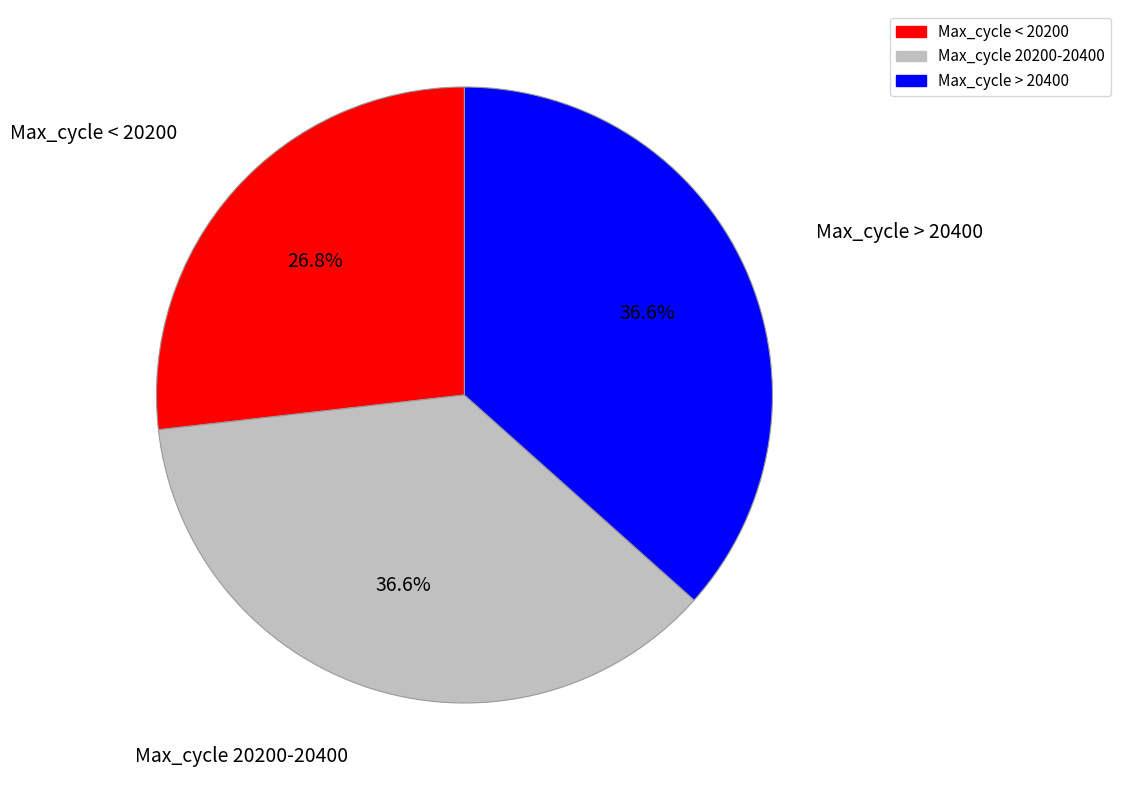

Is there a majority slice in this chart?

No